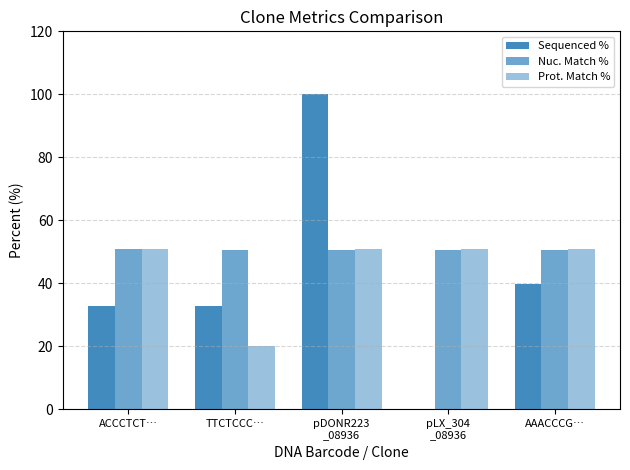

What is the difference between the second highest and minimum values in the Prot. Match % series?

30.7